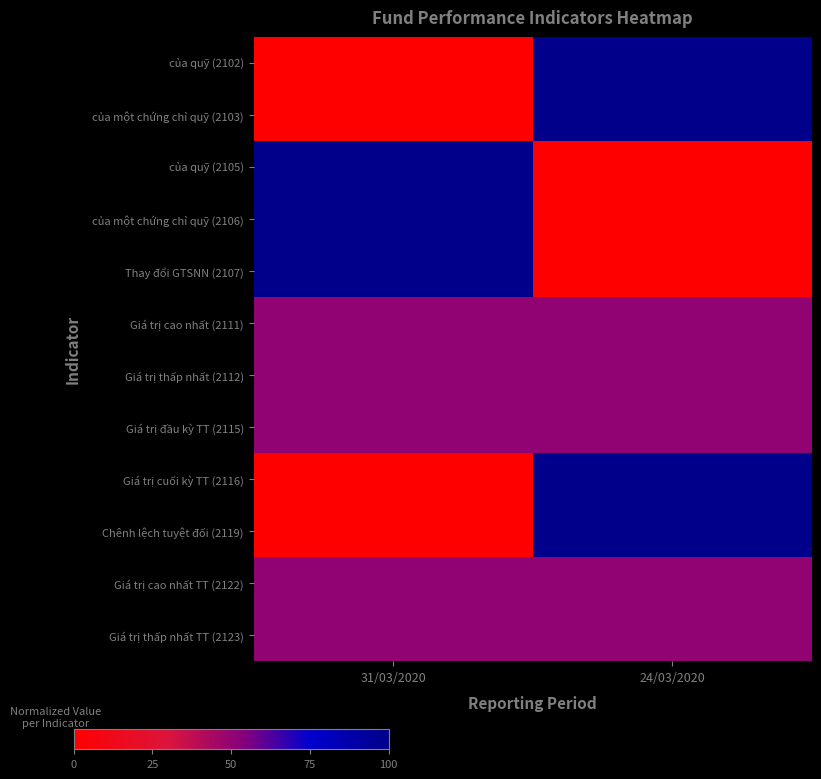

Reading left to right, transcribe all the data shown in this chart.

của quỹ (2102): 31/03/2020=0.0	24/03/2020=1.0
của một chứng chỉ quỹ (2103): 31/03/2020=0.0	24/03/2020=1.0
của quỹ (2105): 31/03/2020=1.0	24/03/2020=0.0
của một chứng chỉ quỹ (2106): 31/03/2020=1.0	24/03/2020=0.0
Thay đổi GTSNN (2107): 31/03/2020=1.0	24/03/2020=0.0
Giá trị cao nhất (2111): 31/03/2020=0.5	24/03/2020=0.5
Giá trị thấp nhất (2112): 31/03/2020=0.5	24/03/2020=0.5
Giá trị đầu kỳ TT (2115): 31/03/2020=0.5	24/03/2020=0.5
Giá trị cuối kỳ TT (2116): 31/03/2020=0.0	24/03/2020=1.0
Chênh lệch tuyệt đối (2119): 31/03/2020=0.0	24/03/2020=1.0
Giá trị cao nhất TT (2122): 31/03/2020=0.5	24/03/2020=0.5
Giá trị thấp nhất TT (2123): 31/03/2020=0.5	24/03/2020=0.5